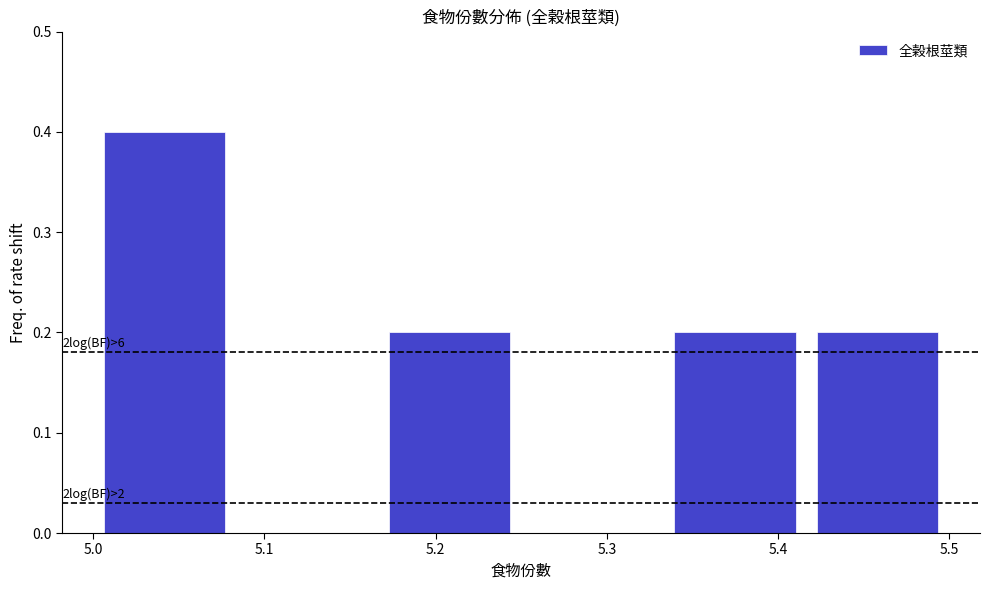

Which range on the x-axis has the tallest bar?

5.00 to 5.08